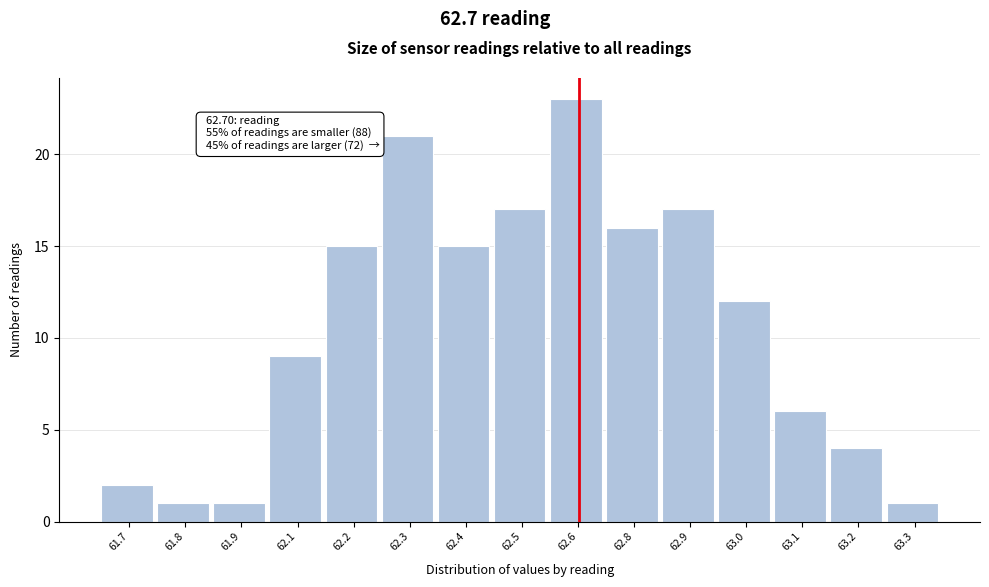

Reading right to left, list all the values displayed in this chart.

63.3=1	63.2=4	63.1=6	63.0=12	62.9=17	62.8=16	62.6=23	62.5=17	62.4=15	62.3=21	62.2=15	62.1=9	61.9=1	61.8=1	61.7=2